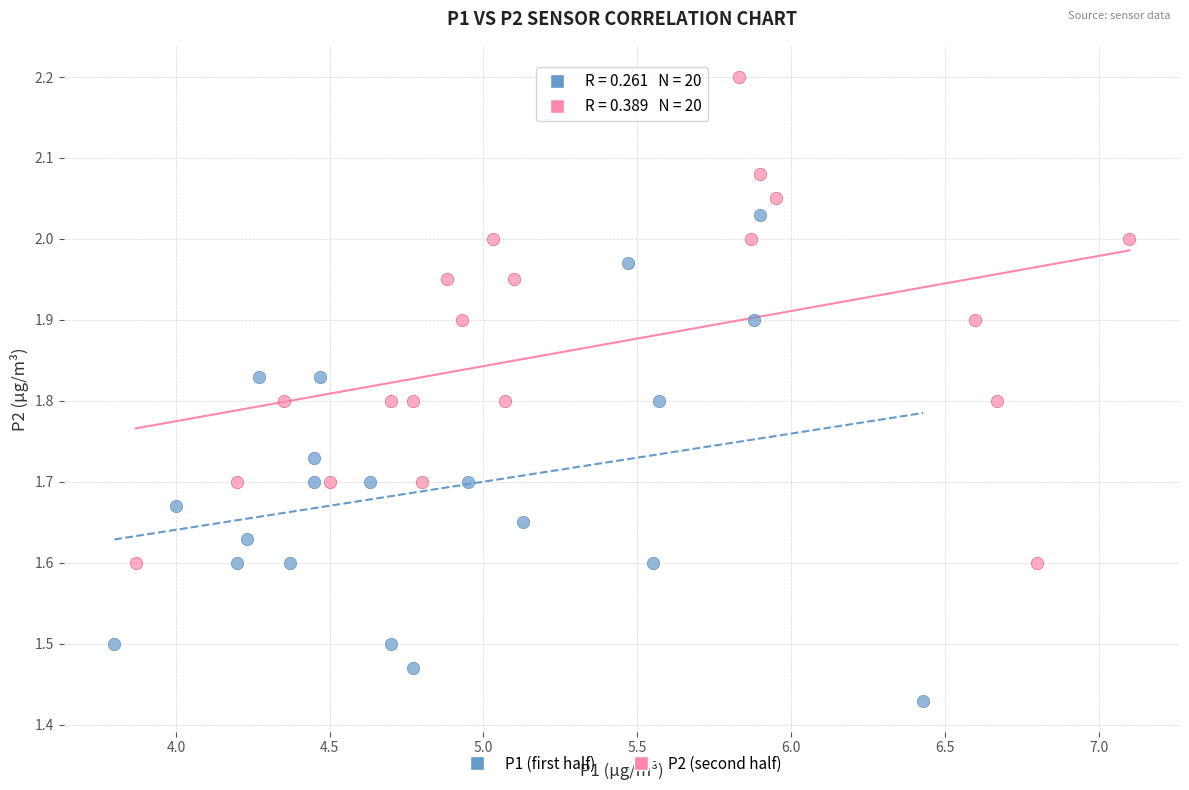

Which series contains the highest Y value?

P2 (second half)